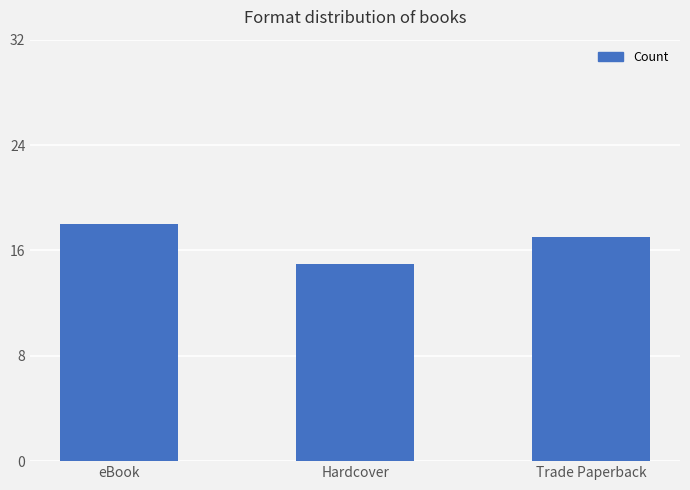

Which category has the highest value across all series?

eBook